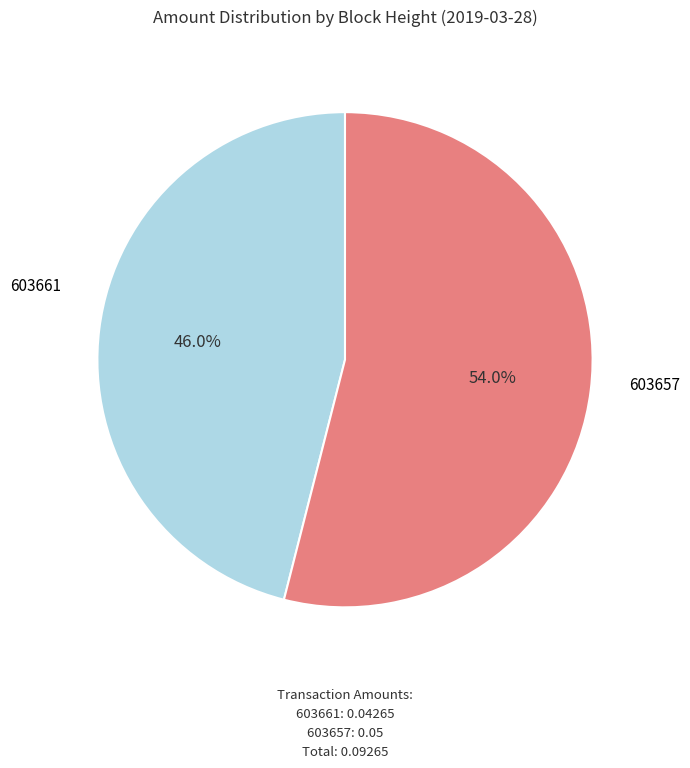

Is there any slice that represents more than half of the pie?

Yes